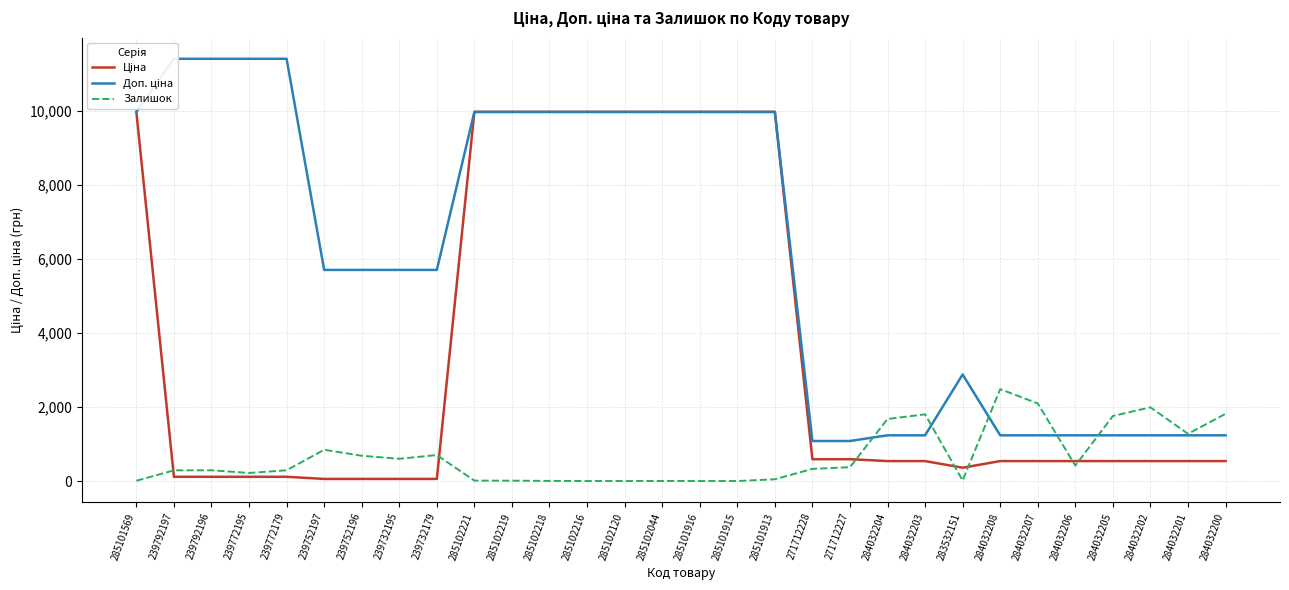

Where is the first local maximum for Доп. ціна?

283532151